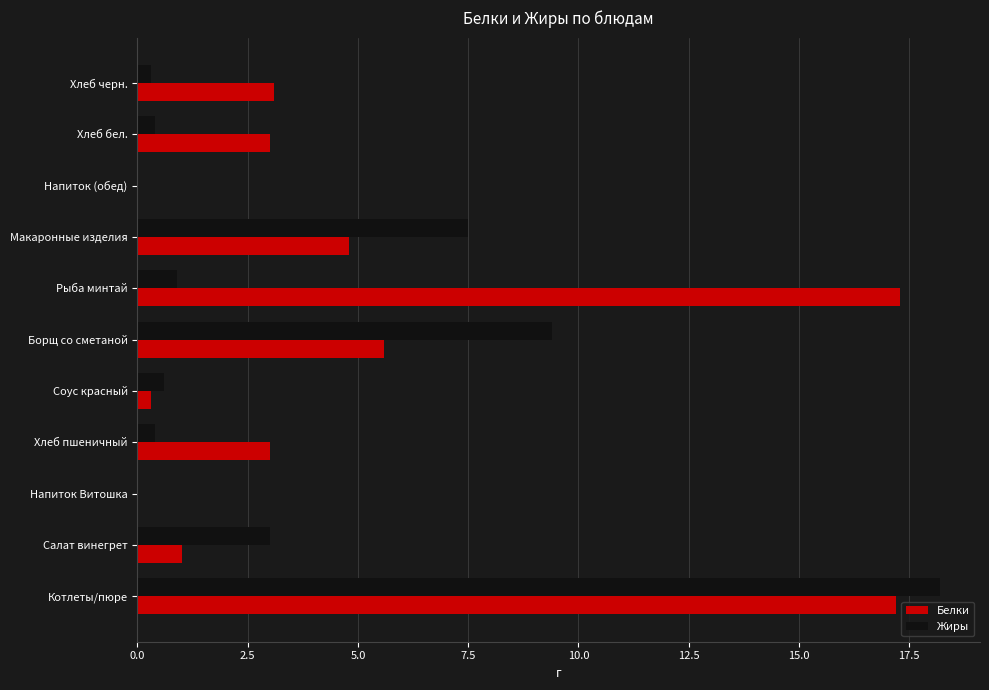

Which category has the highest value across all series?

Котлеты/пюре